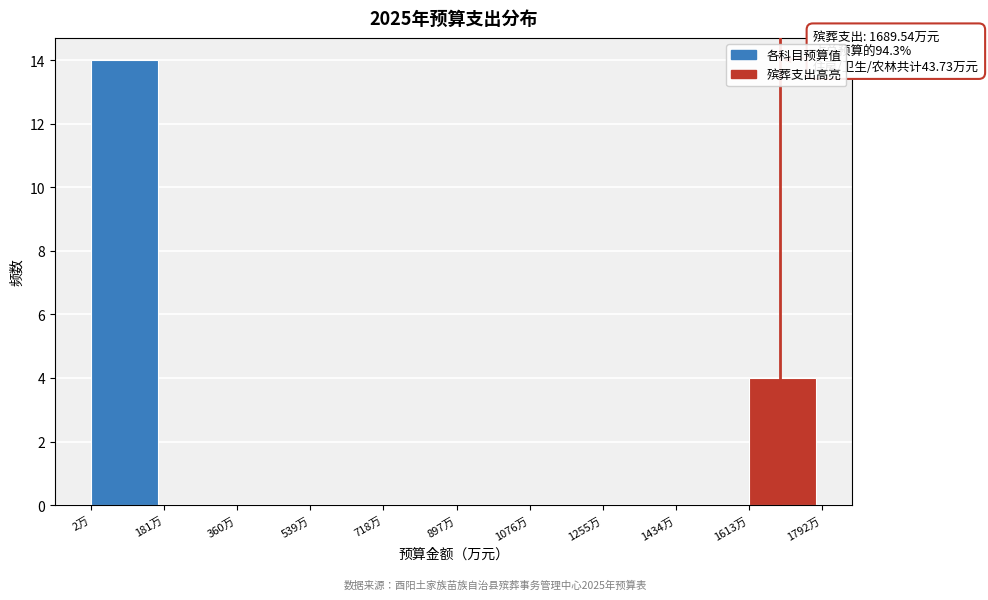

Which range on the x-axis has the tallest bar?

0 to 180